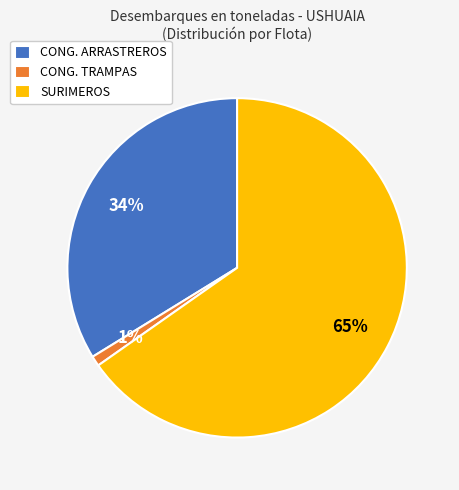

Do SURIMEROS and CONG. TRAMPAS together represent more than half of the pie?

Yes